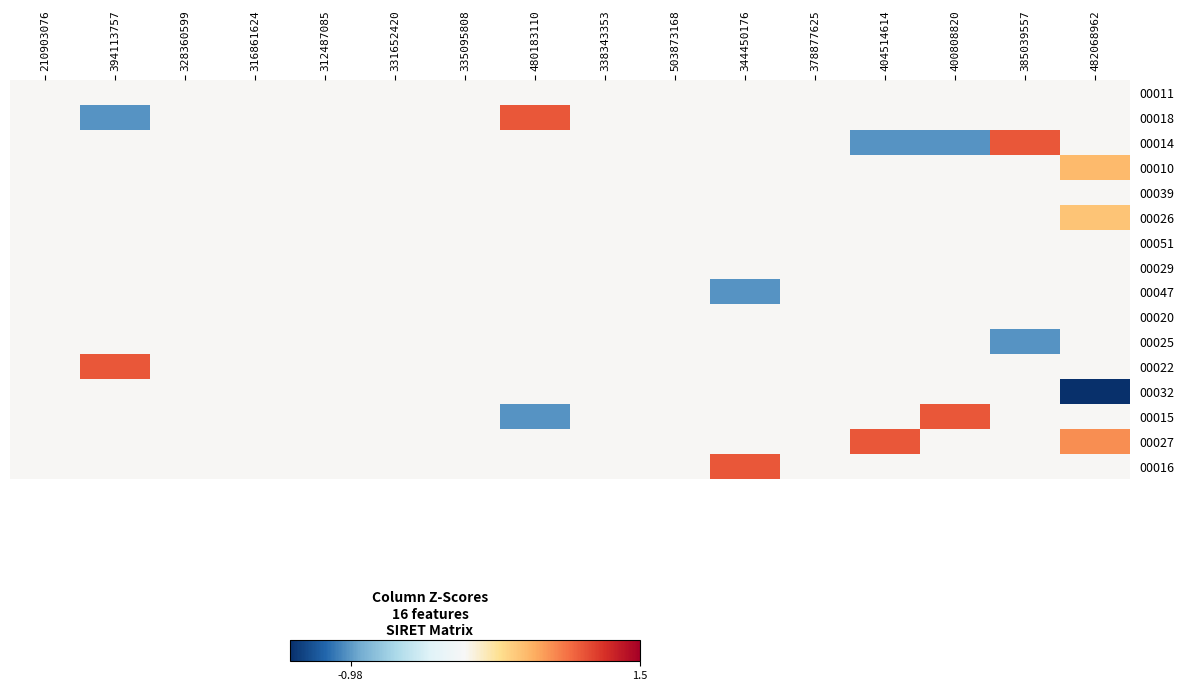

At which label does 00011 reach its minimum?

210903076